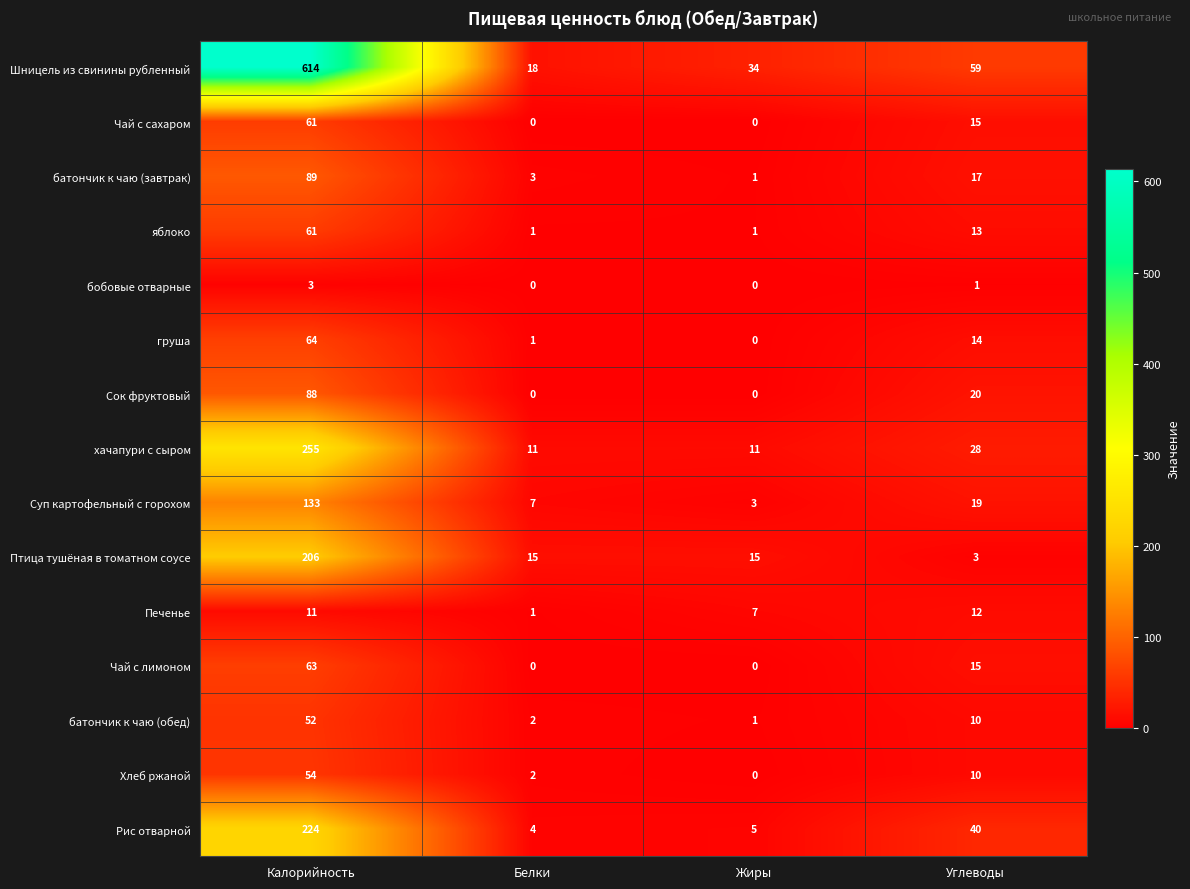

What is the greatest value displayed?

614